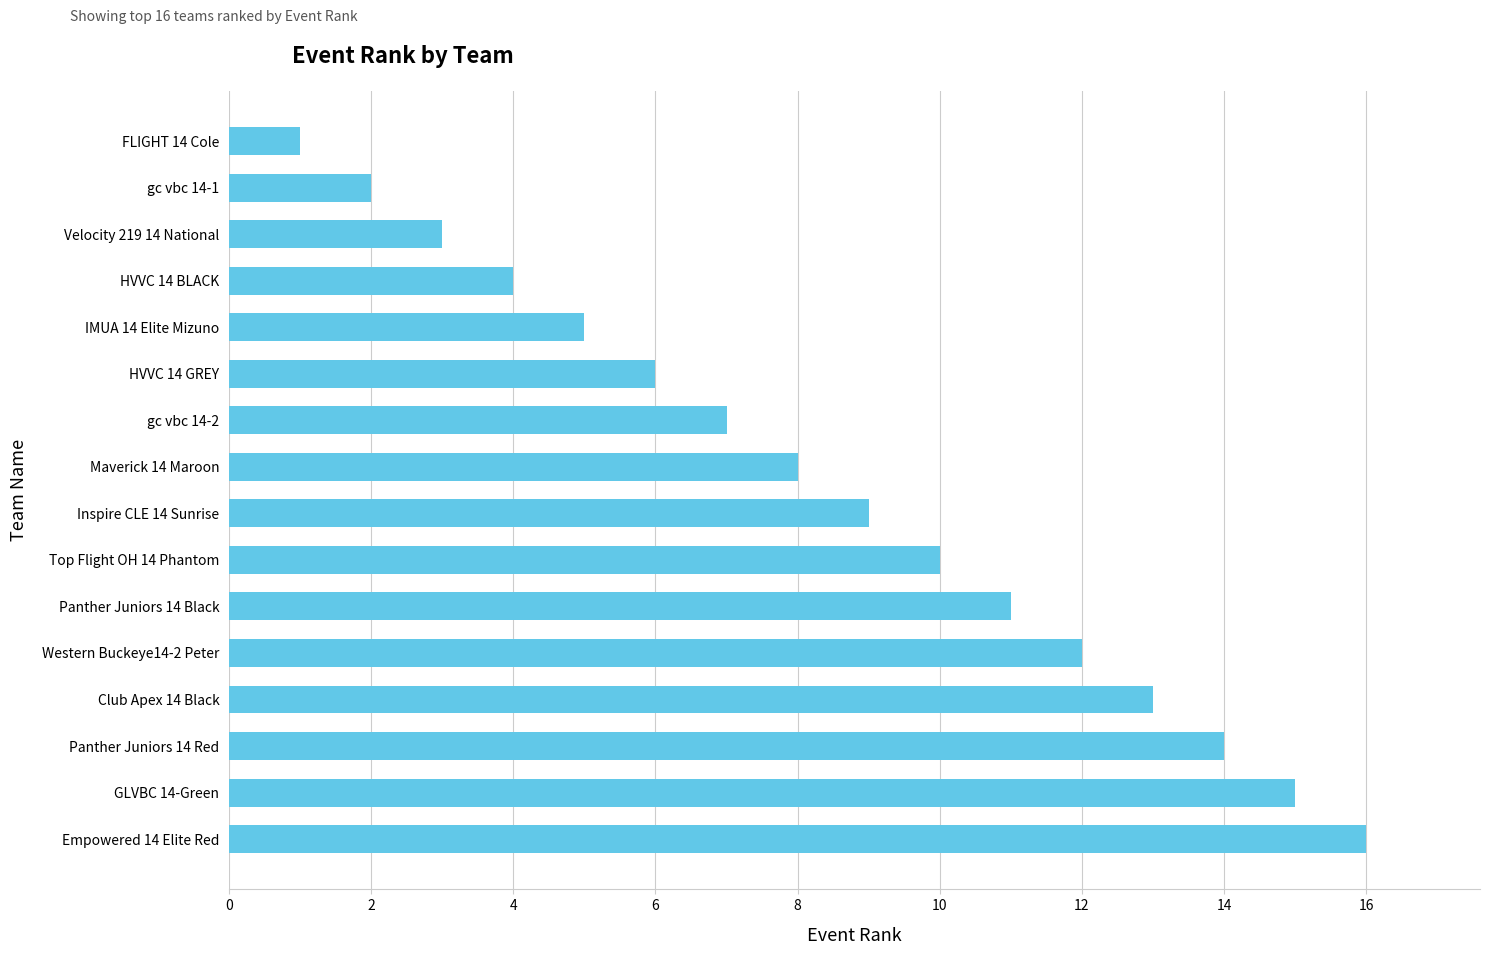

The value at Western Buckeye14-2 Peter is 20. True or false?

False